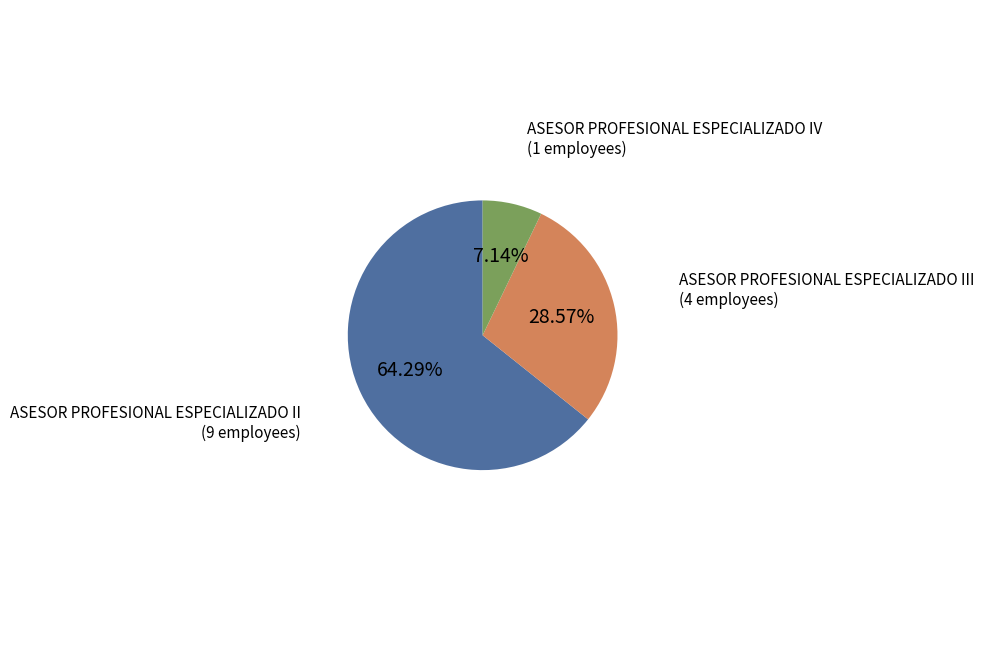

Does any single category account for the majority?

Yes